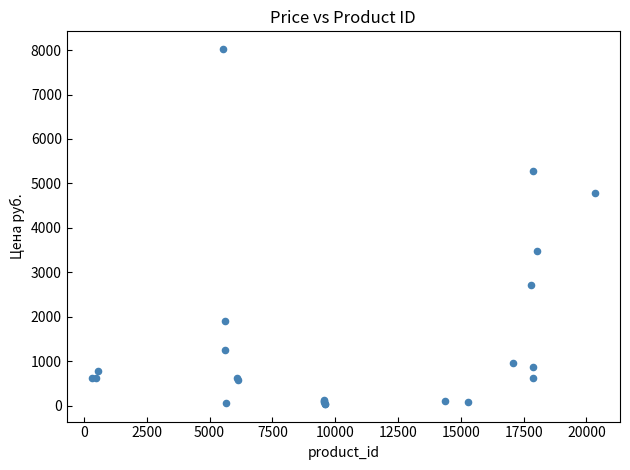

What Y value in the scatter plot is closest to 4032?

3476.2